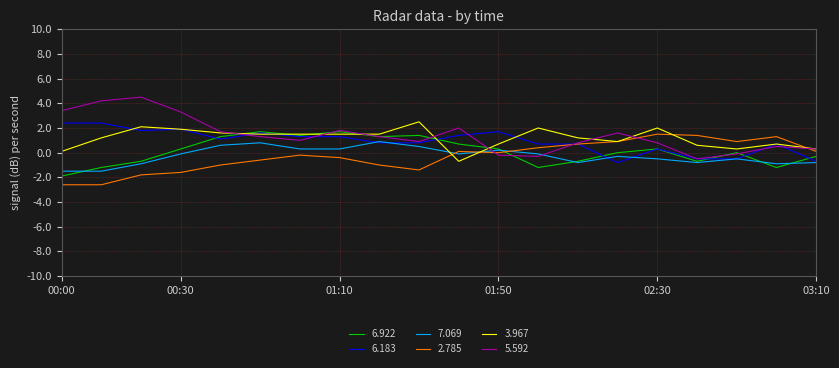

What is the lowest value of the 5.592 series?

-0.5